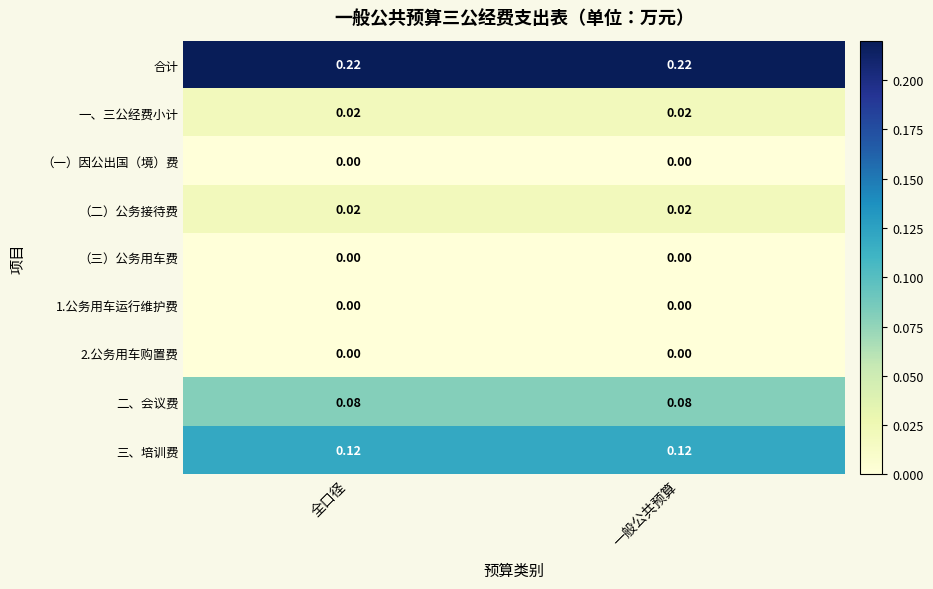

Is the value of 2.公务用车购置费 at 全口径 greater than the value of 一、三公经费小计 at 全口径?

No